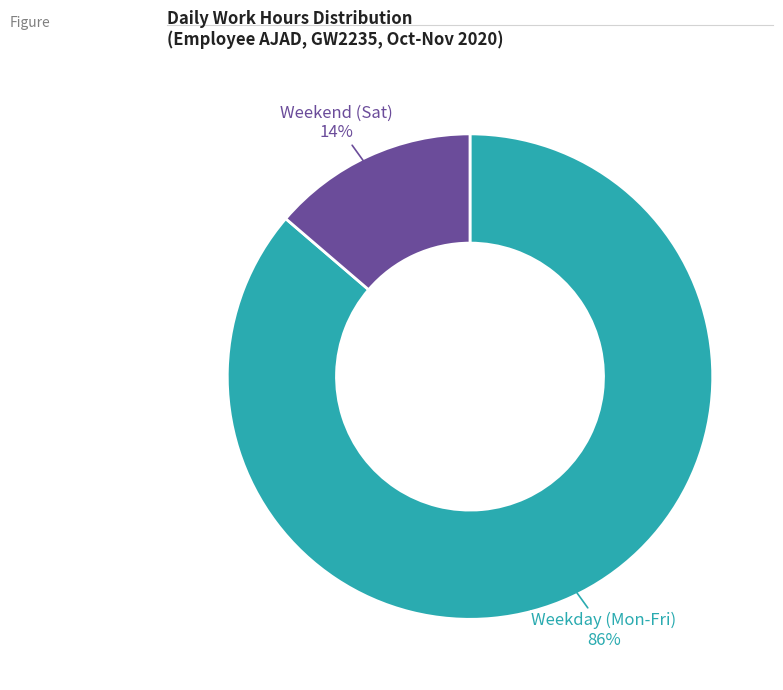

To the nearest percent, what is the average slice percentage?

50%